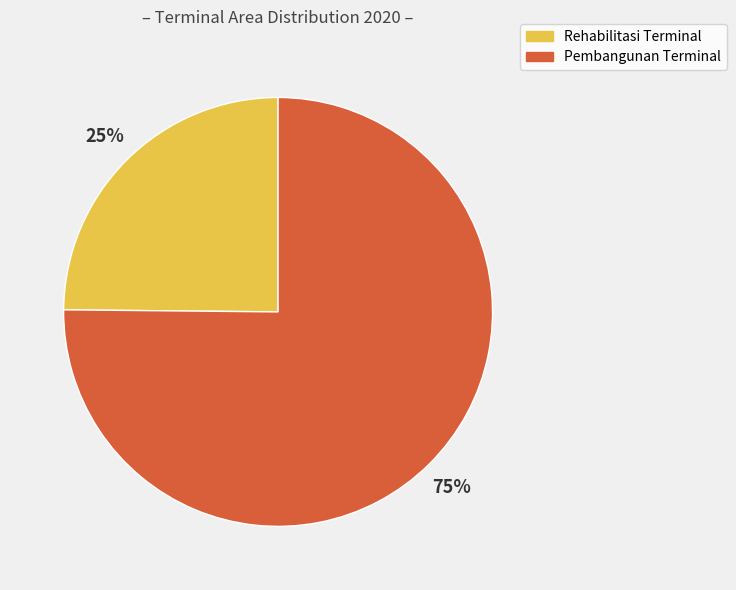

Which slice is the largest?

Pembangunan Terminal